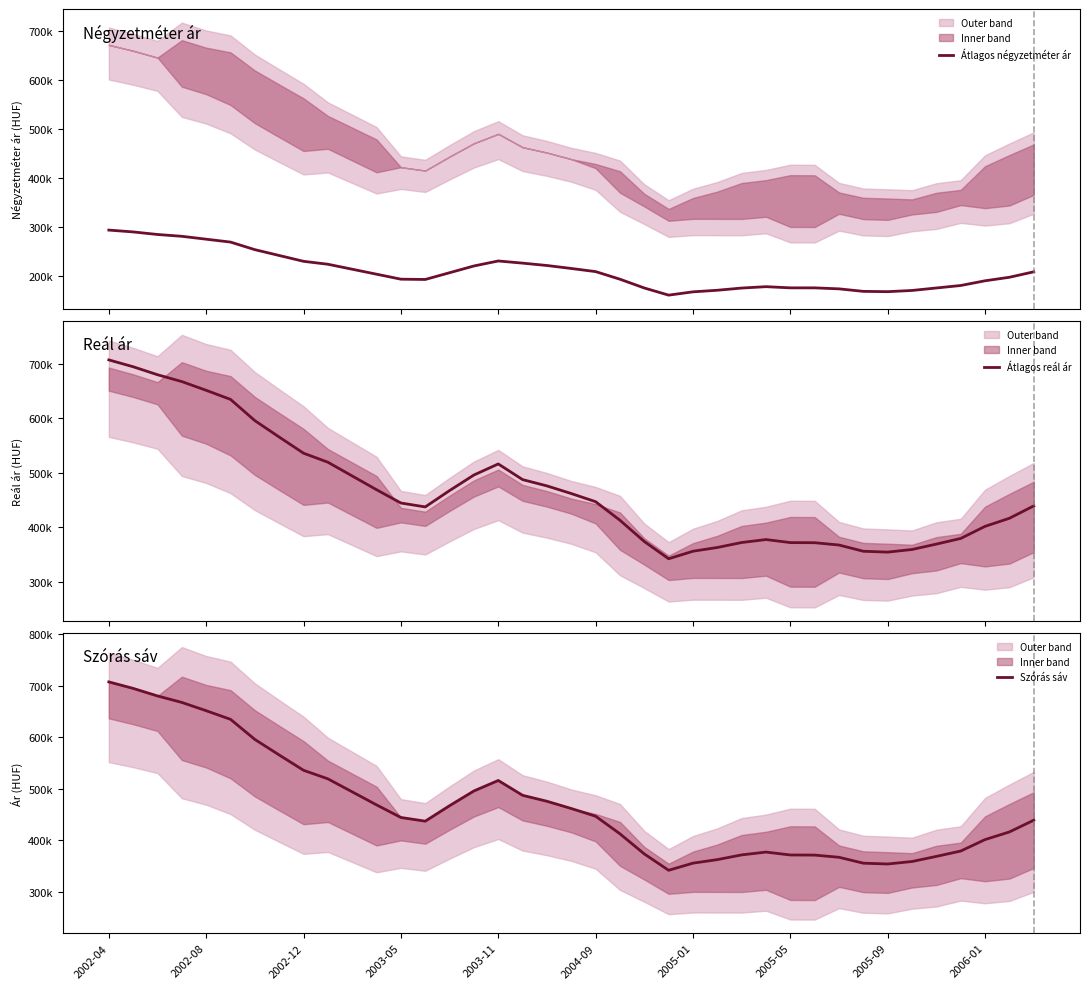

The value of Szórás sáv at 2002-12 is 324845. True or false?

False